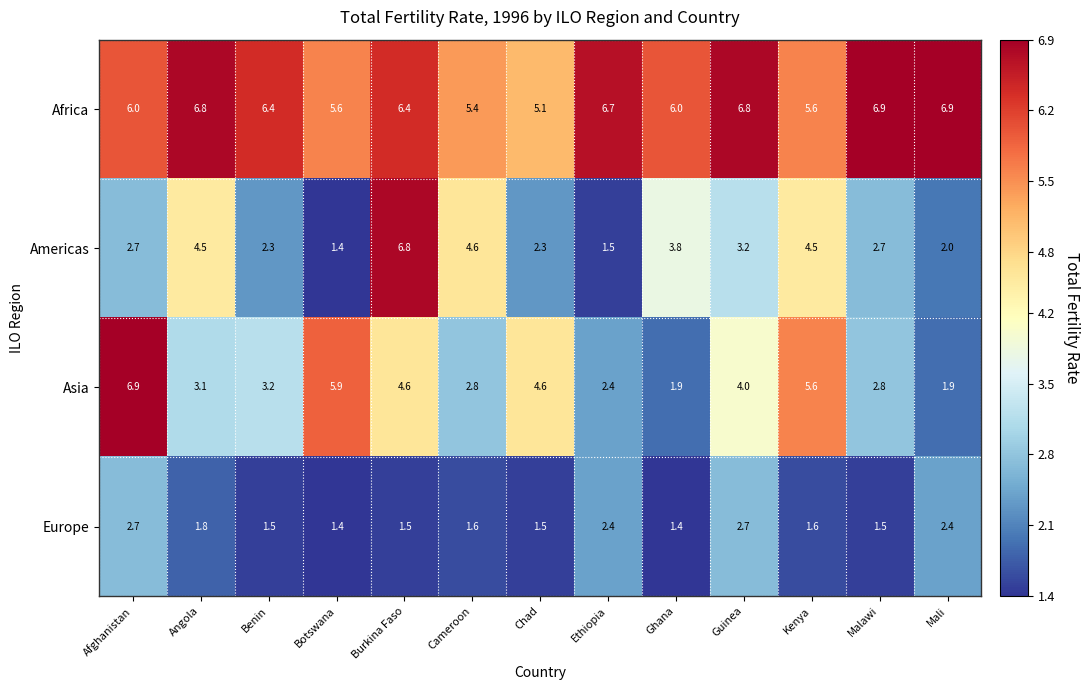

Which series has the widest spread of values?

Americas